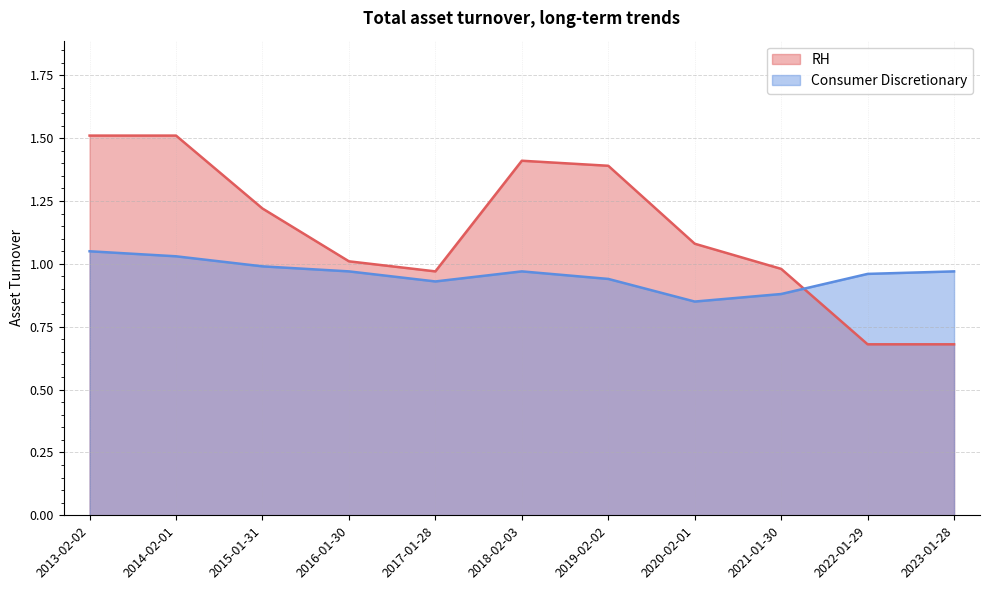

How many series are shown in this chart?

2